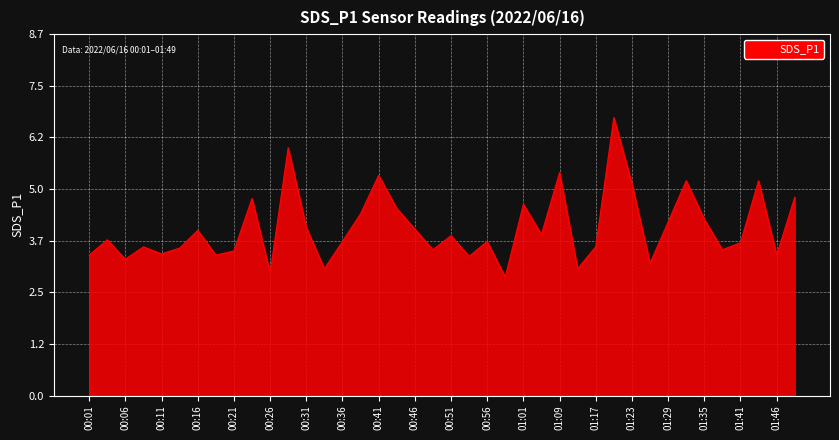

Reading left to right, what are all the values shown in this chart?

3.4	3.8	3.3	3.6	3.4	3.6	4.0	3.4	3.5	4.8	3.0	6.0	4.1	3.1	3.7	4.4	5.3	4.5	4.0	3.5	3.9	3.4	3.7	2.9	4.6	3.9	5.4	3.1	3.6	6.7	5.1	3.2	4.2	5.2	4.3	3.5	3.7	5.2	3.4	4.8